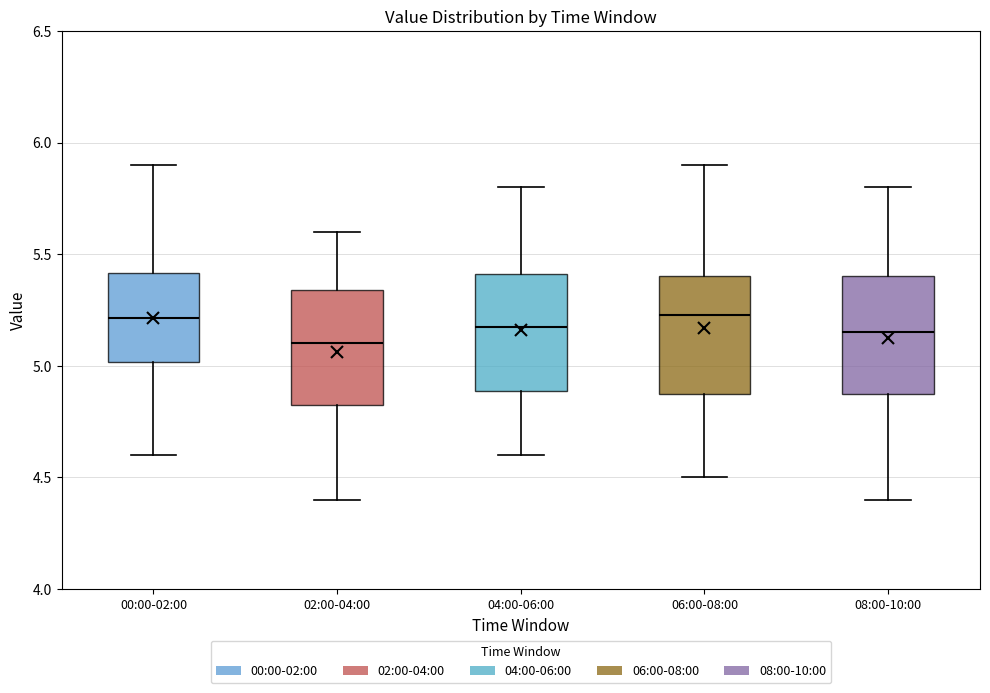

Which box's median line is the lowest?

02:00-04:00